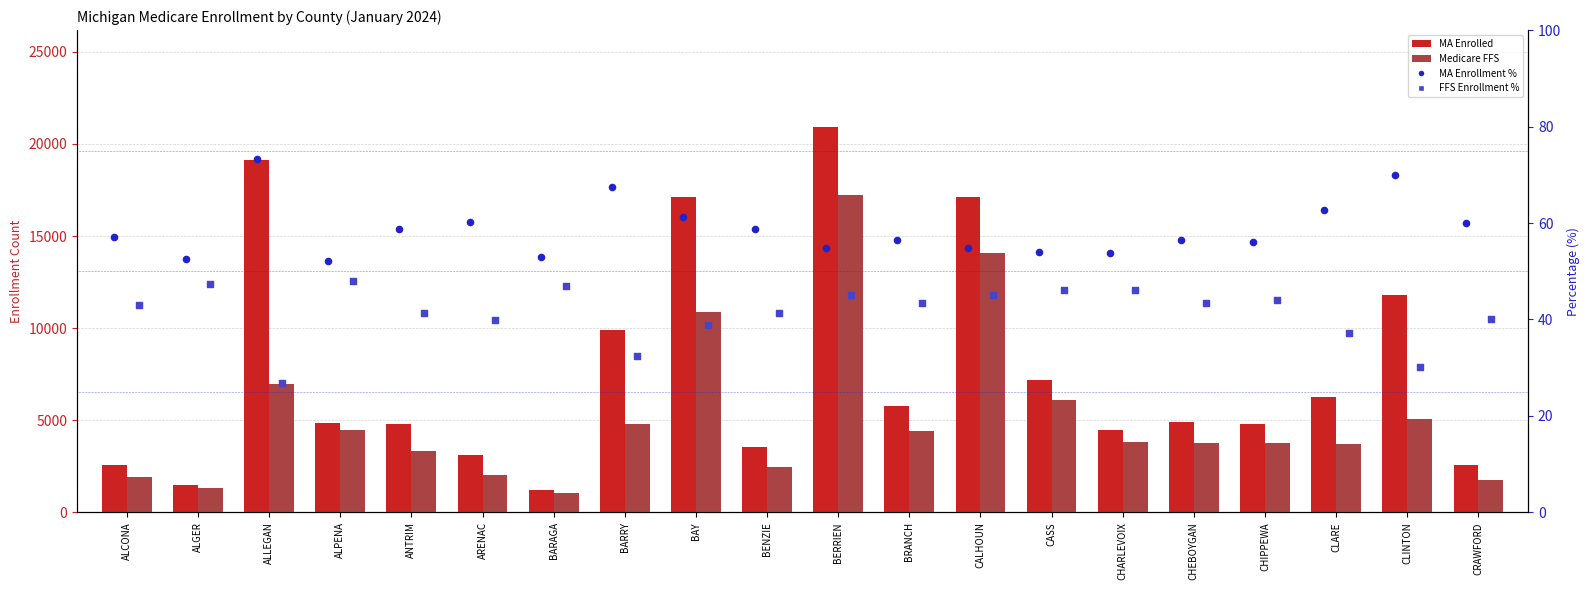

Which series contains the lowest Y value?

FFS Enrollment %